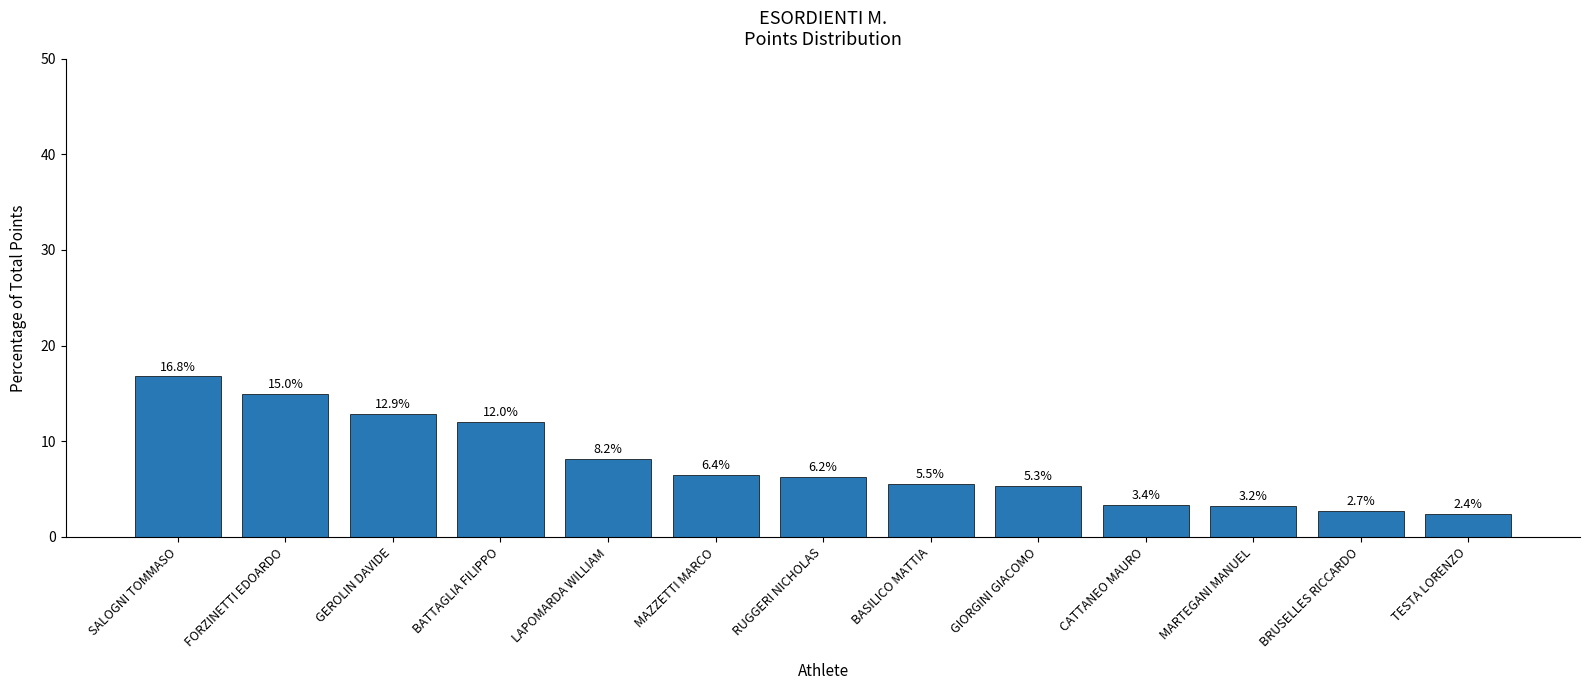

Are the bars grouped side by side (vs. stacked)?

No